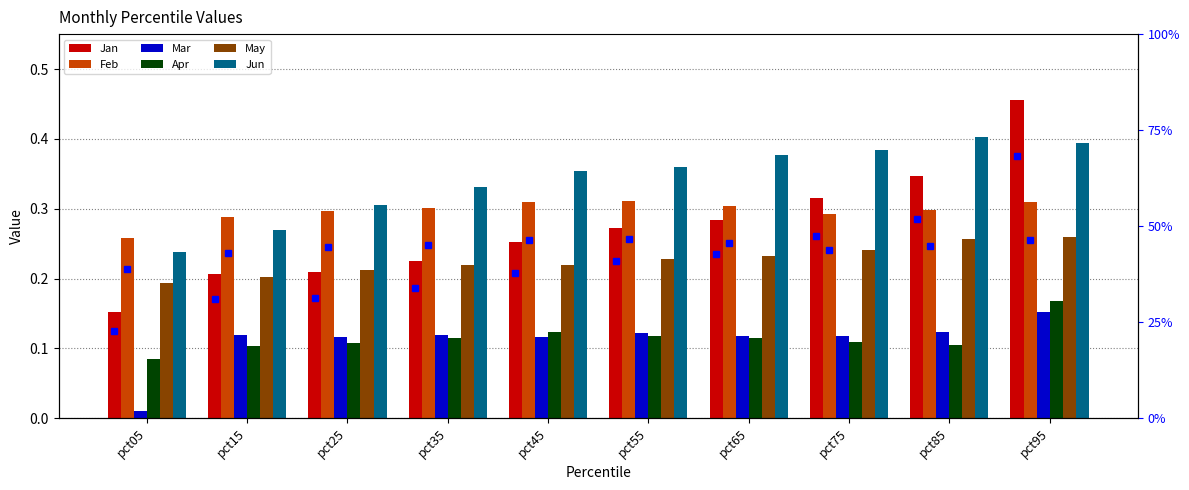

Where is Jan nearest to the value 0?

pct05